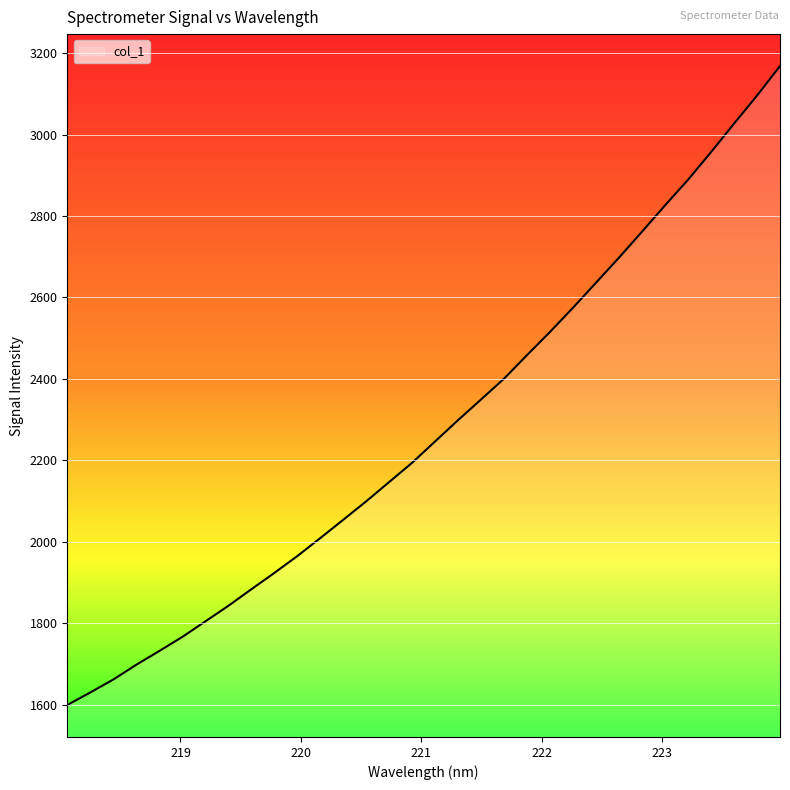

What is the difference between the maximum and minimum values?

1569.5